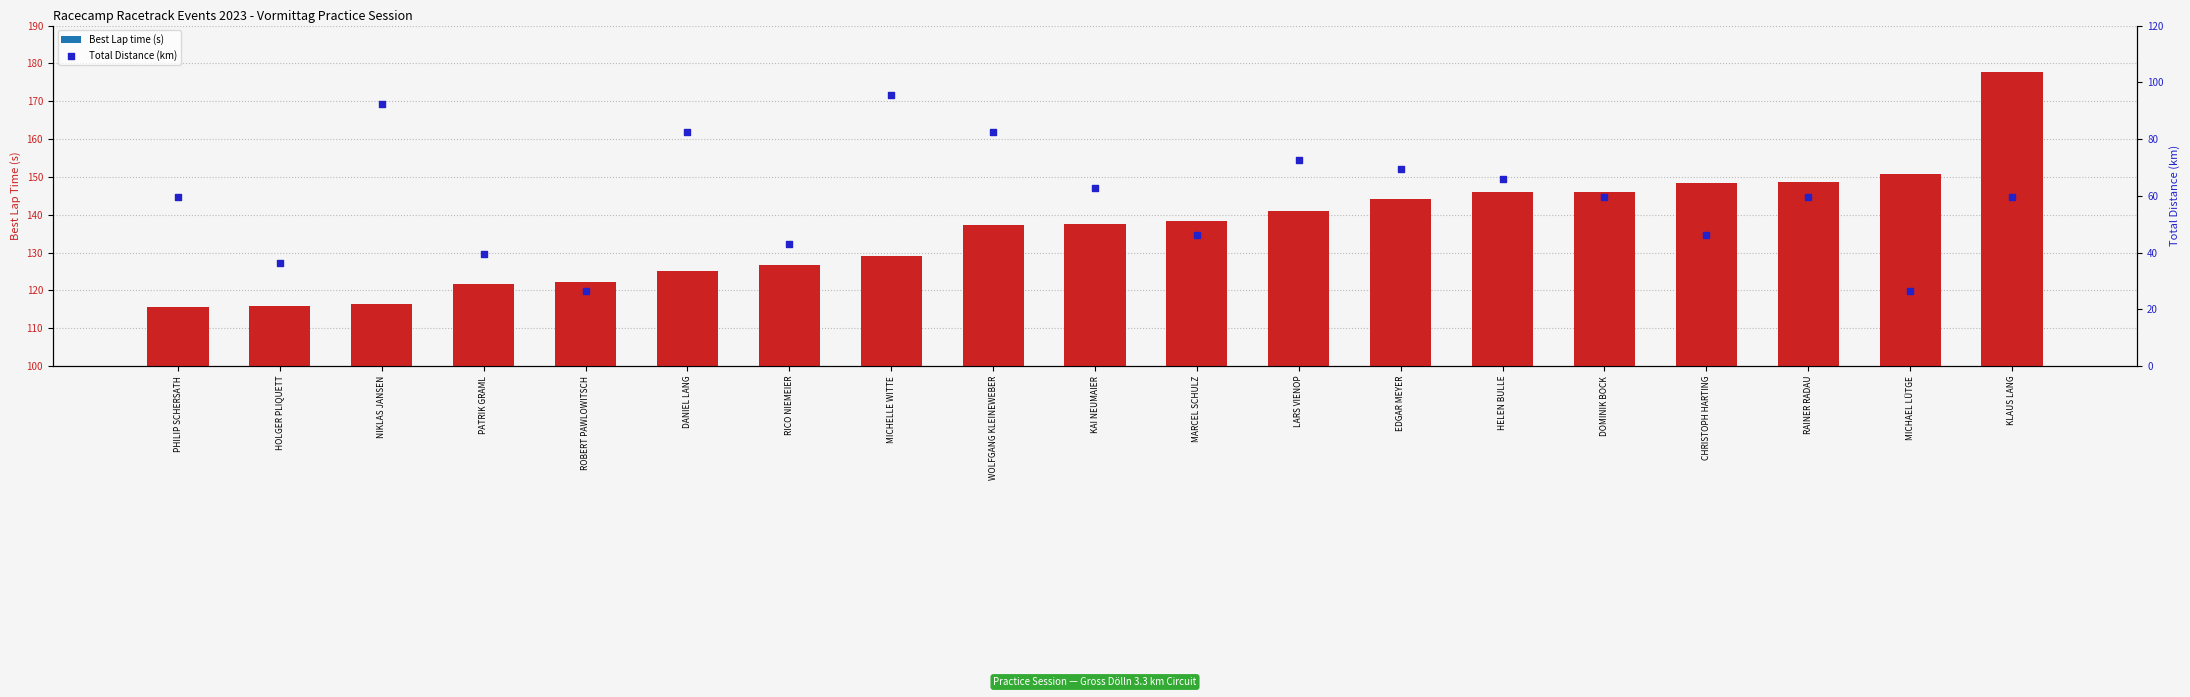

At how many categories does at least one series exceed 175?

1